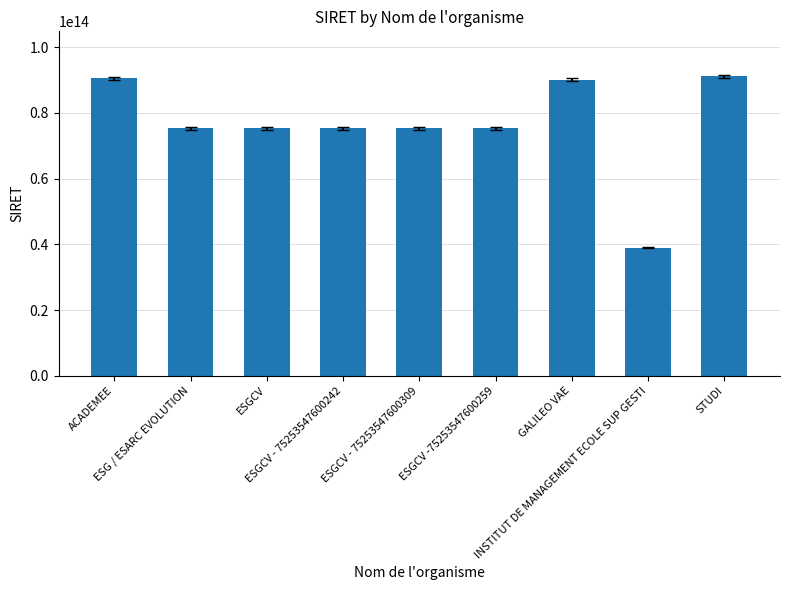

How many values are below 75253547600309?

4